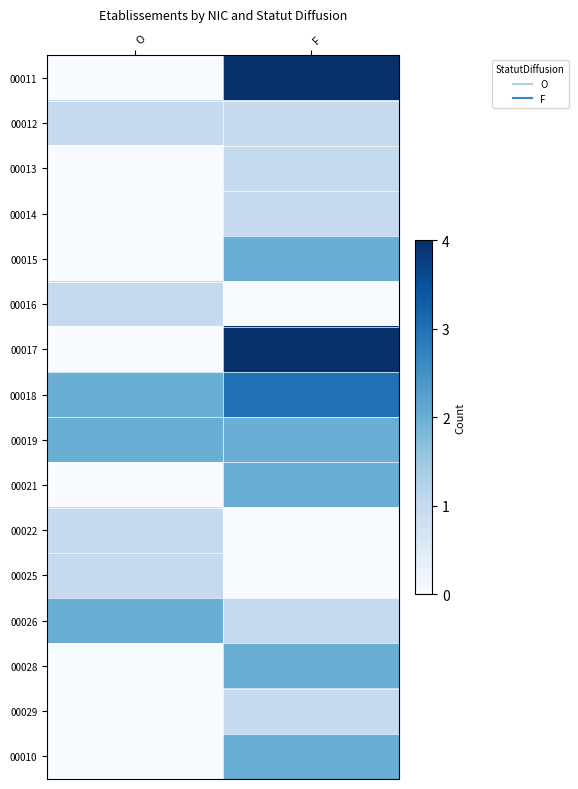

Count the number of data series in this chart.

16